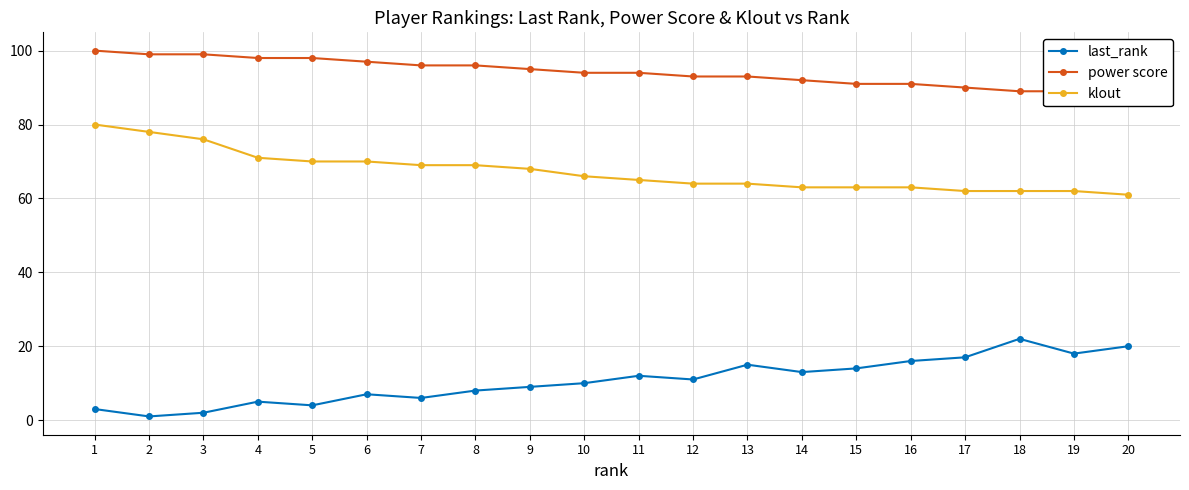

Which series has the largest range (max minus min)?

last_rank